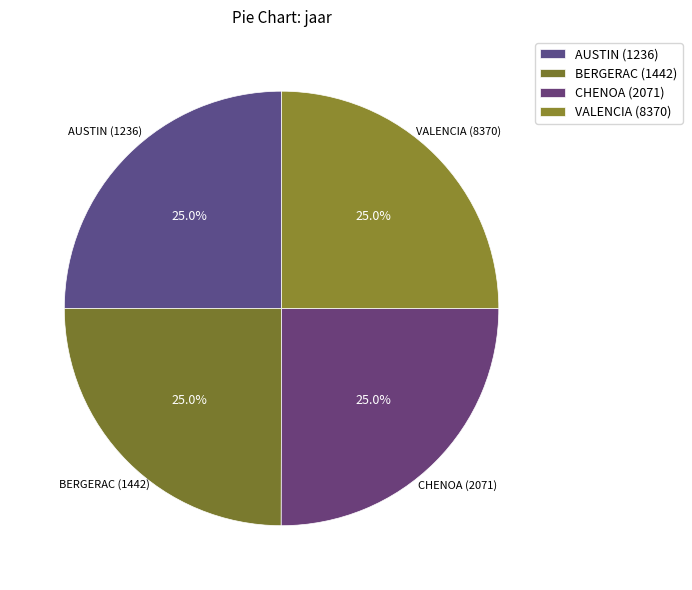

How many slices are in this pie chart?

4